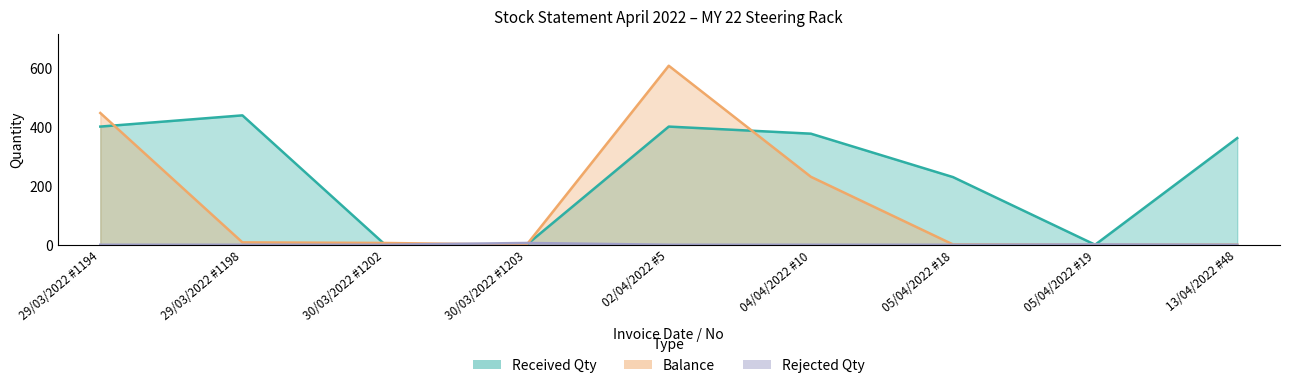

Count the number of categories in the chart.

9